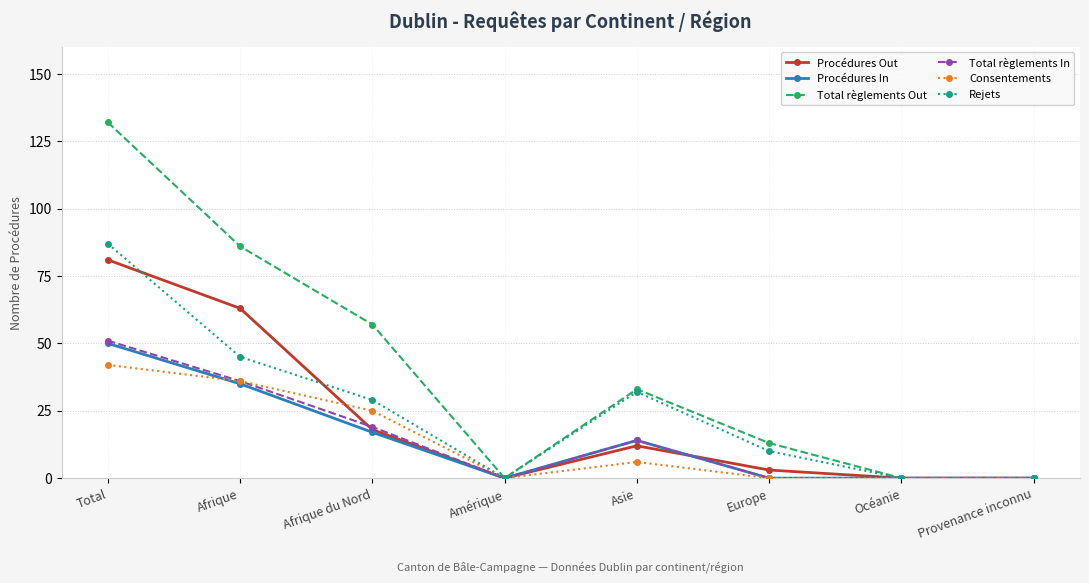

Where is the first local minimum for Total règlements In?

Amérique